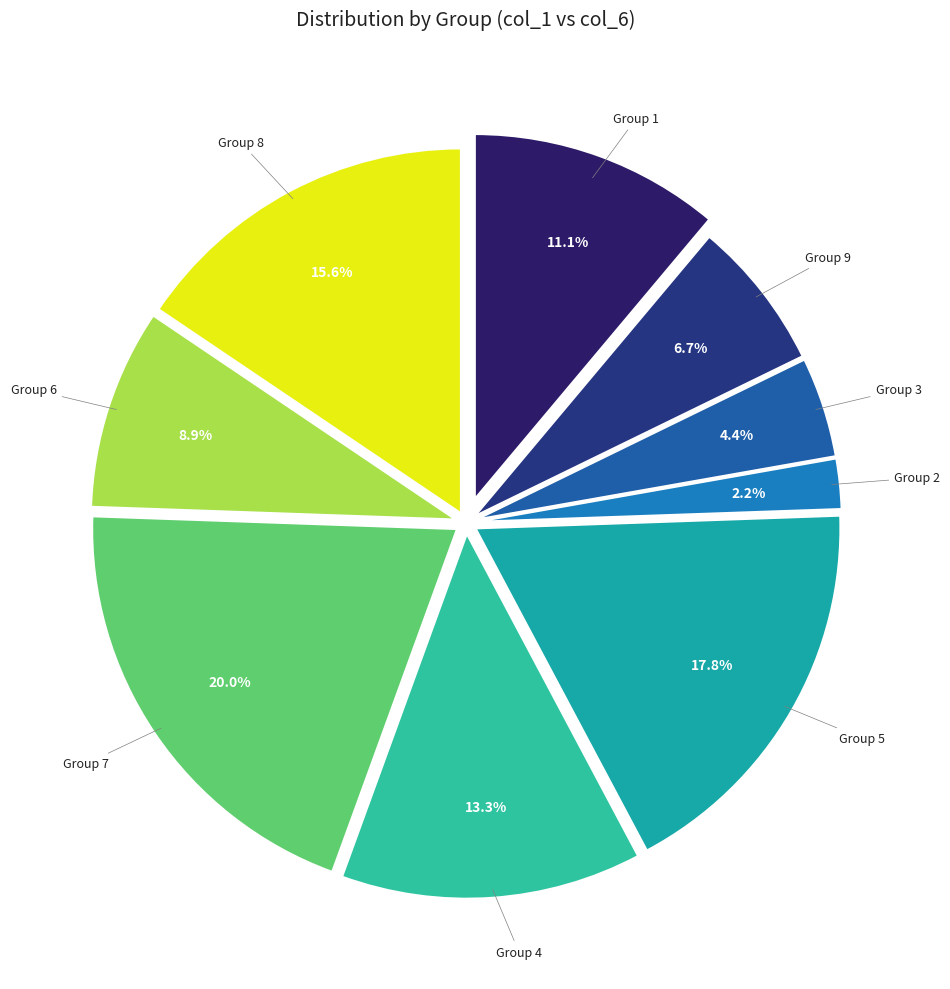

Which category has the smallest portion of the pie?

2